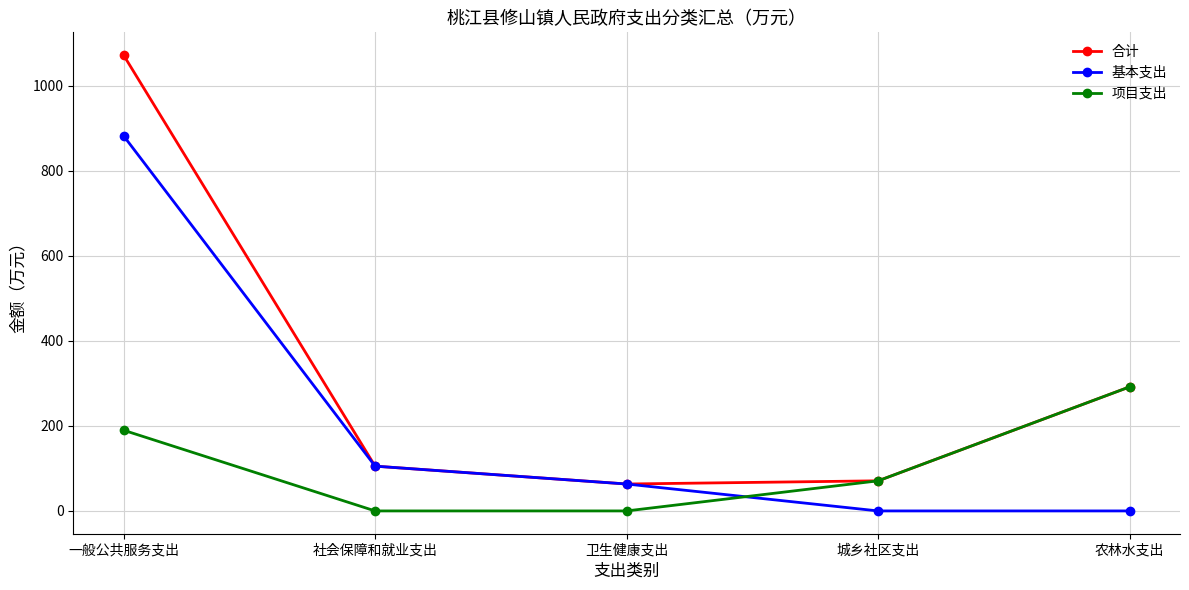

What is the greatest value displayed?

1072.2